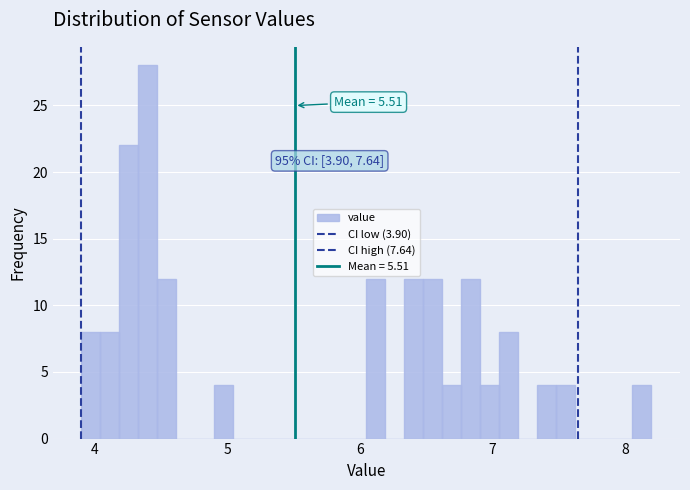

Around what value on the x-axis is the tallest bar? Give the approximate position of its centre, as read against the axis.

4.4